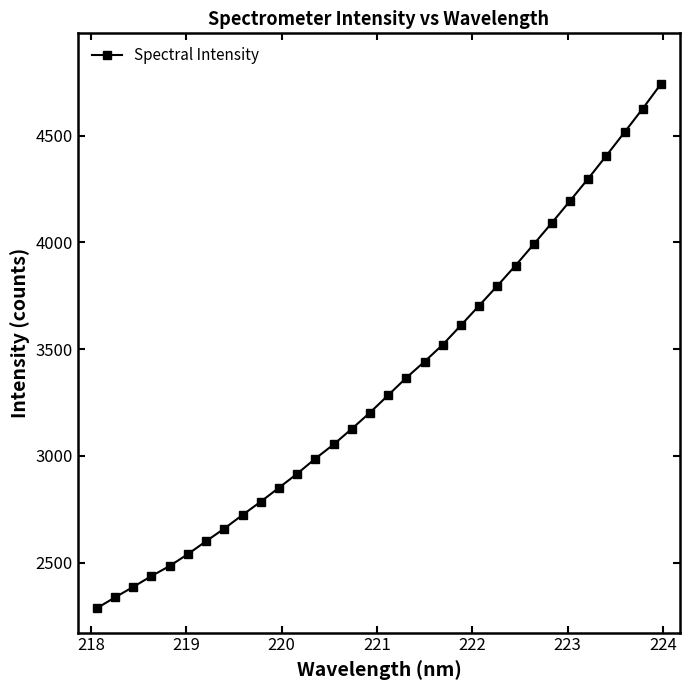

What is the difference between the maximum and minimum values?

2456.9